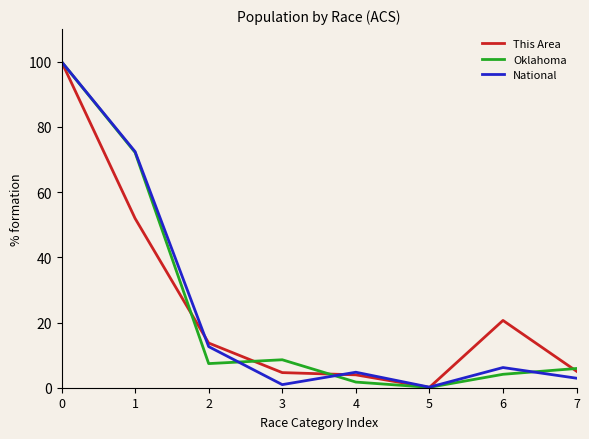

What is the difference between the Oklahoma values at 5 and 4?

1.6